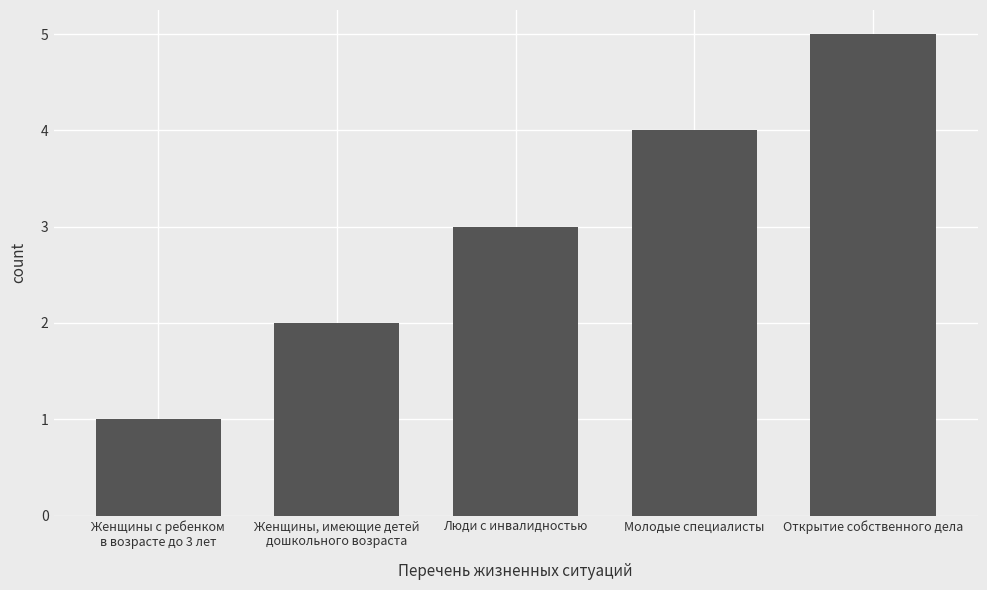

What is the label of the 4th bar from the right?

Женщины, имеющие детей
дошкольного возраста